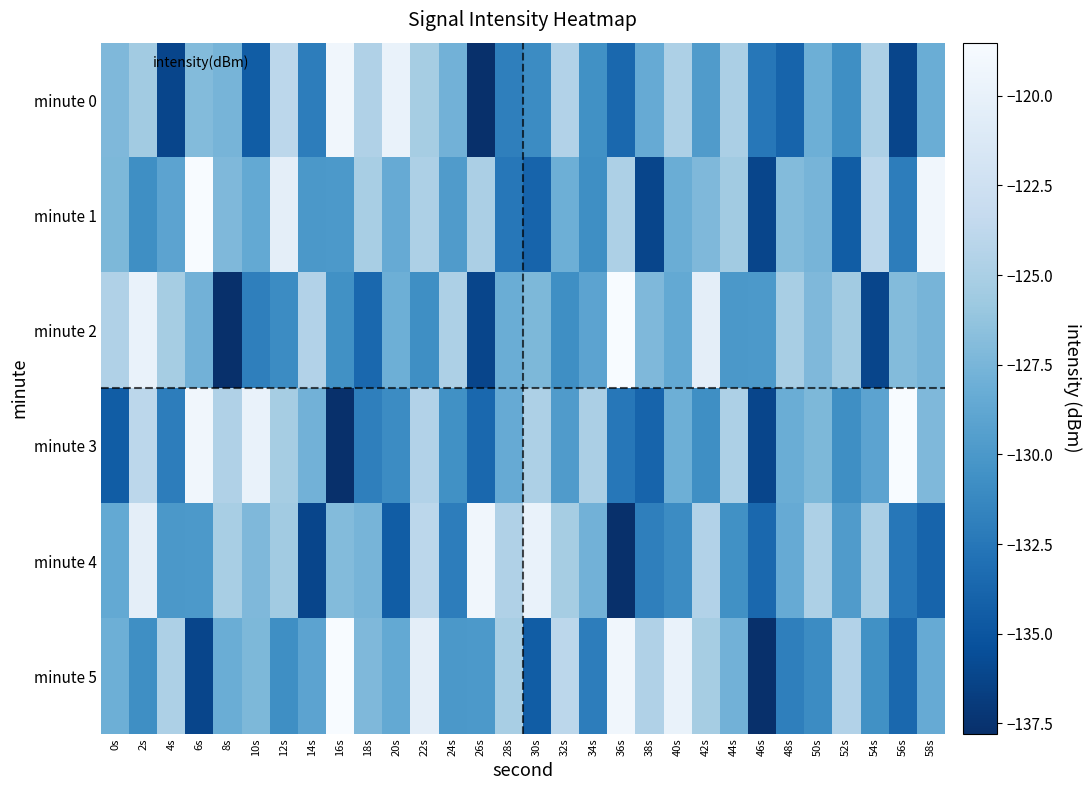

What is the spread (max minus min) of values at 0s?

9.8